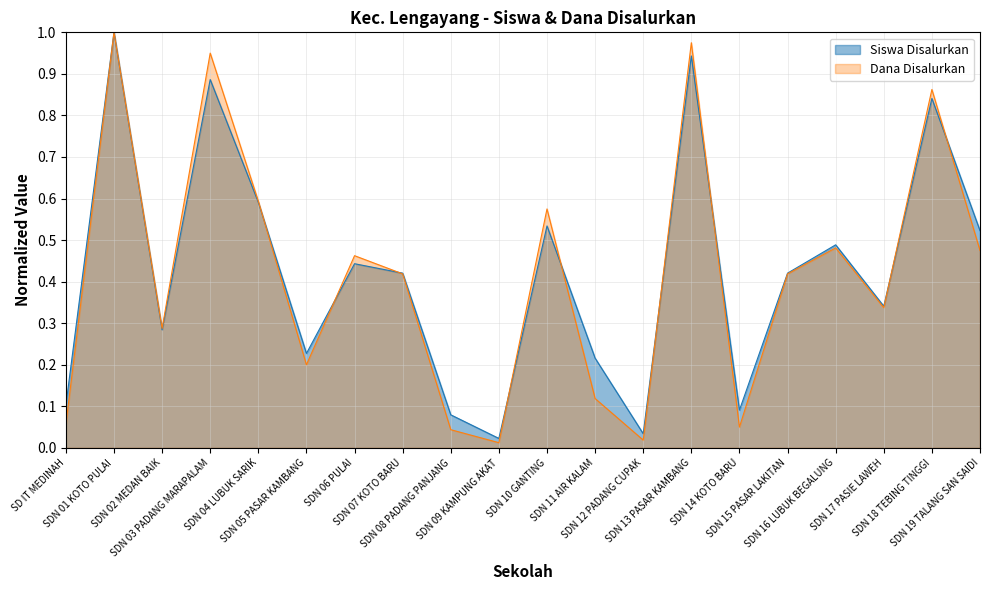

Count the number of data series in this chart.

2